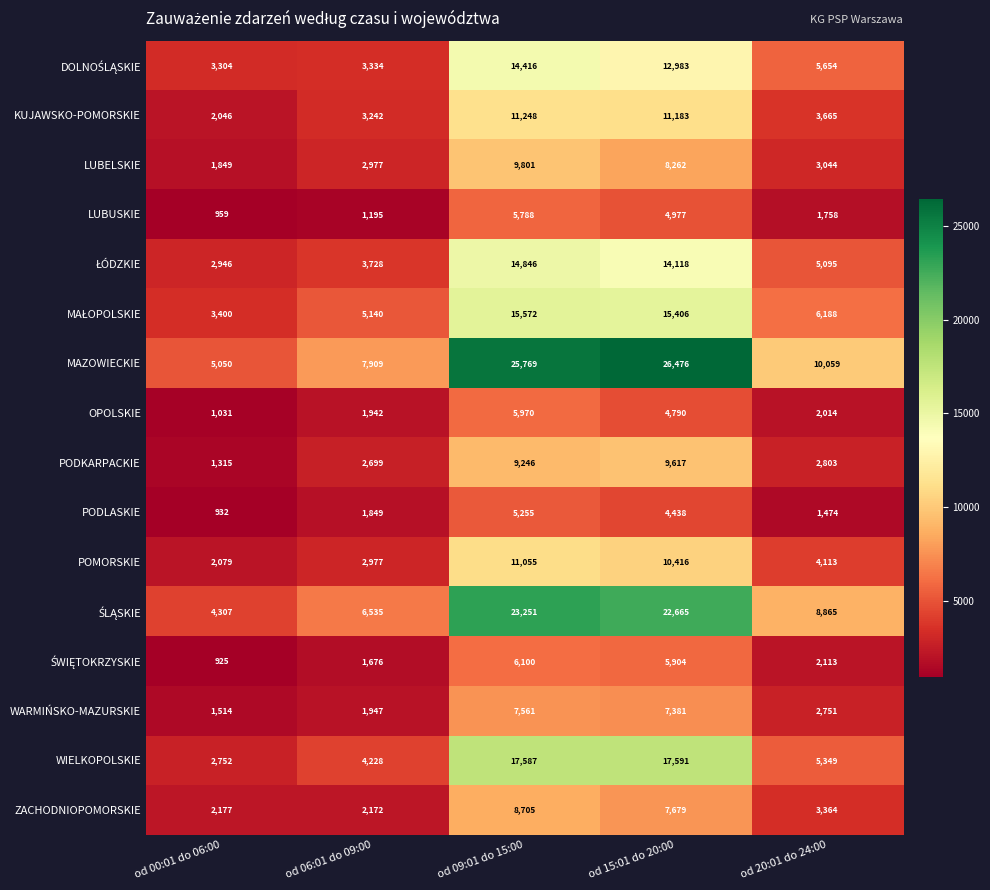

True or false: POMORSKIE has a value of 10416 at od 15:01 do 20:00.

True